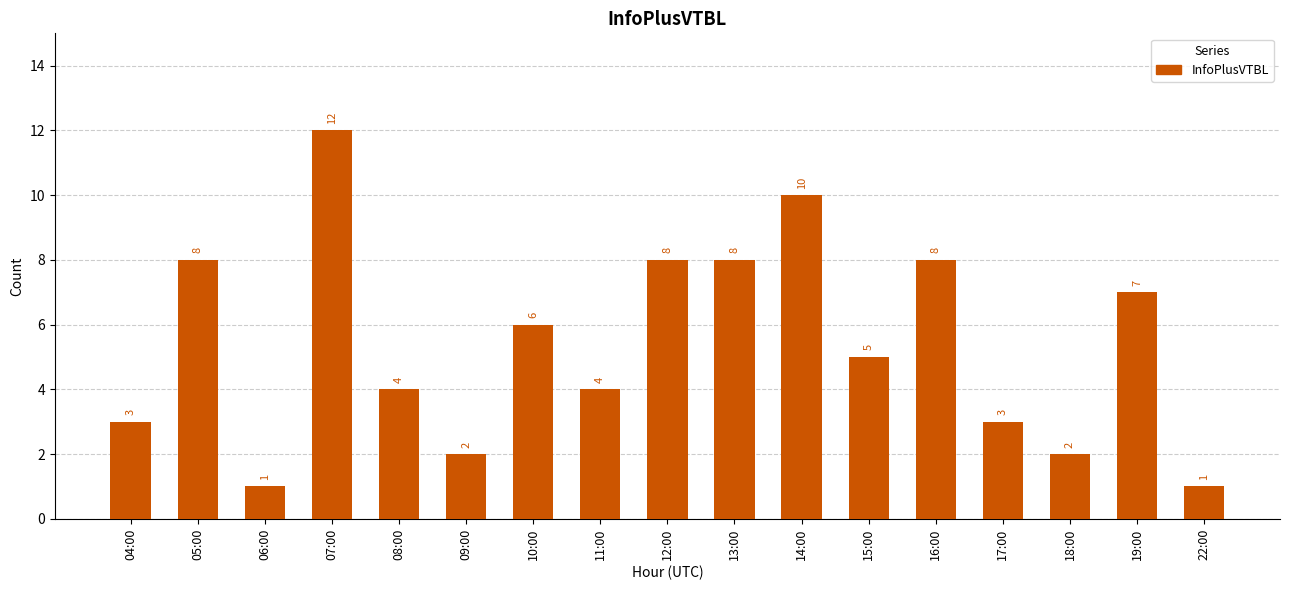

Reading left to right, what are all the values shown in this chart?

3	8	1	12	4	2	6	4	8	8	10	5	8	3	2	7	1